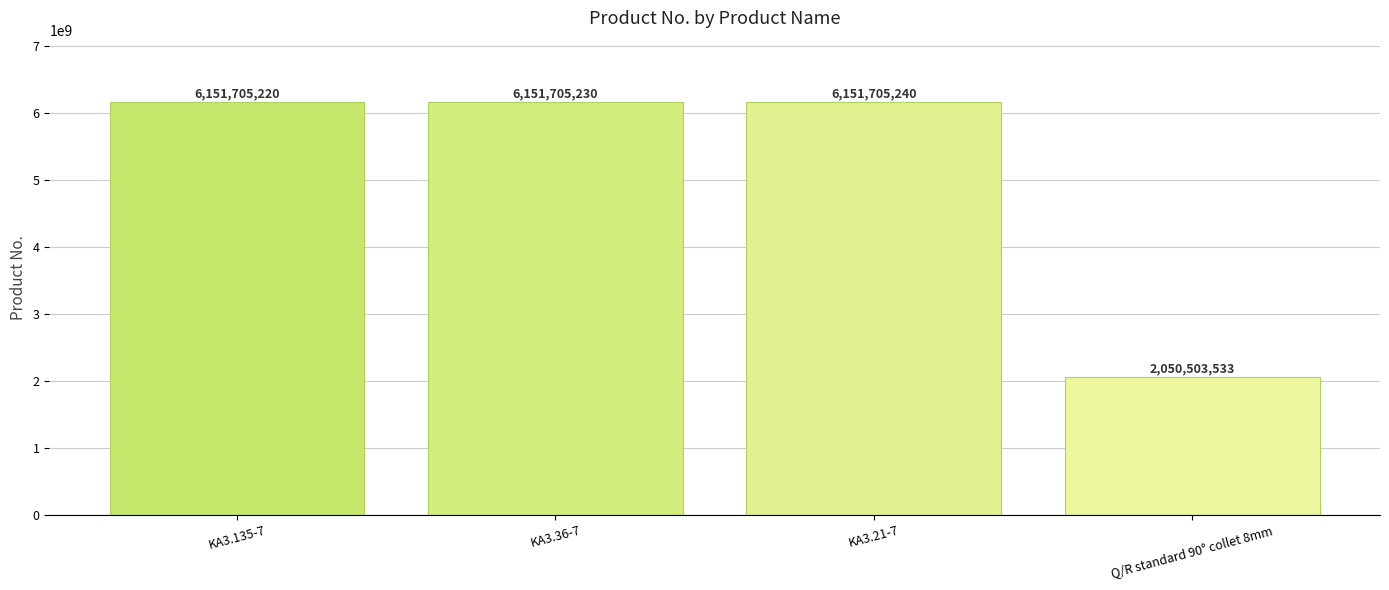

At which label is the value closest to 4101104386?

KA3.135-7